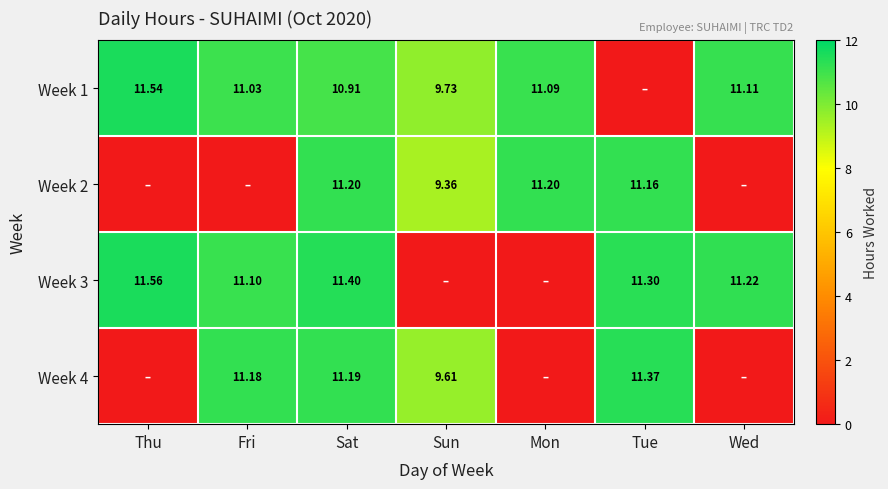

Count the number of categories in the chart.

7